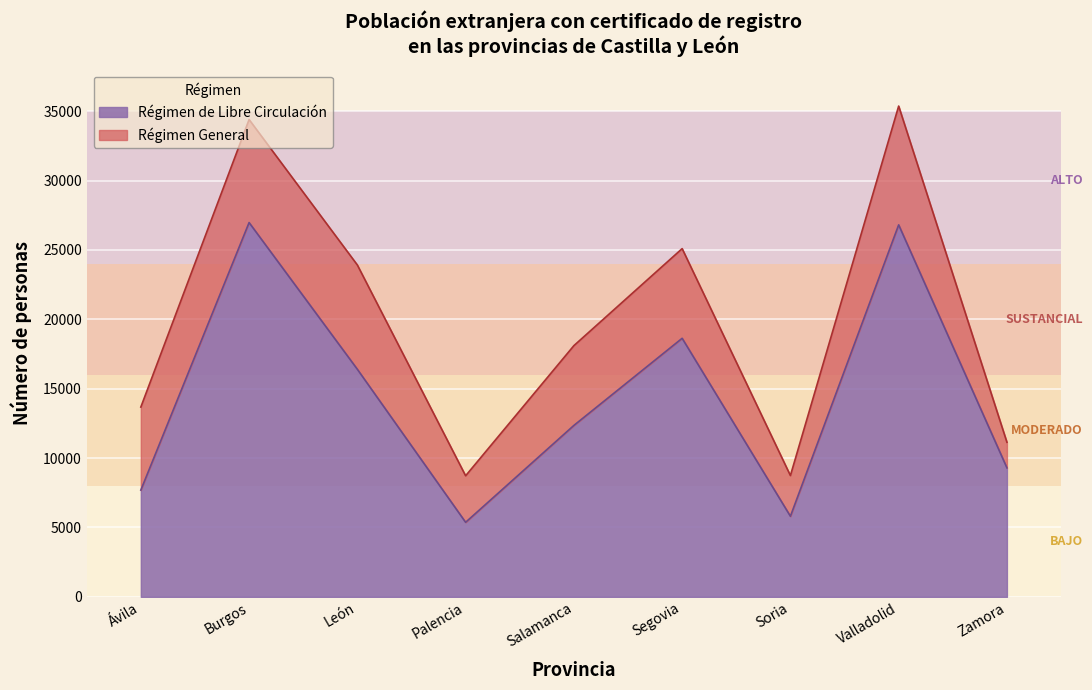

Reading right to left, extract all data points from this chart.

Zamora=9297	Valladolid=26811	Soria=5808	Segovia=18635	Salamanca=12355	Palencia=5373	León=16401	Burgos=26976	Ávila=7693